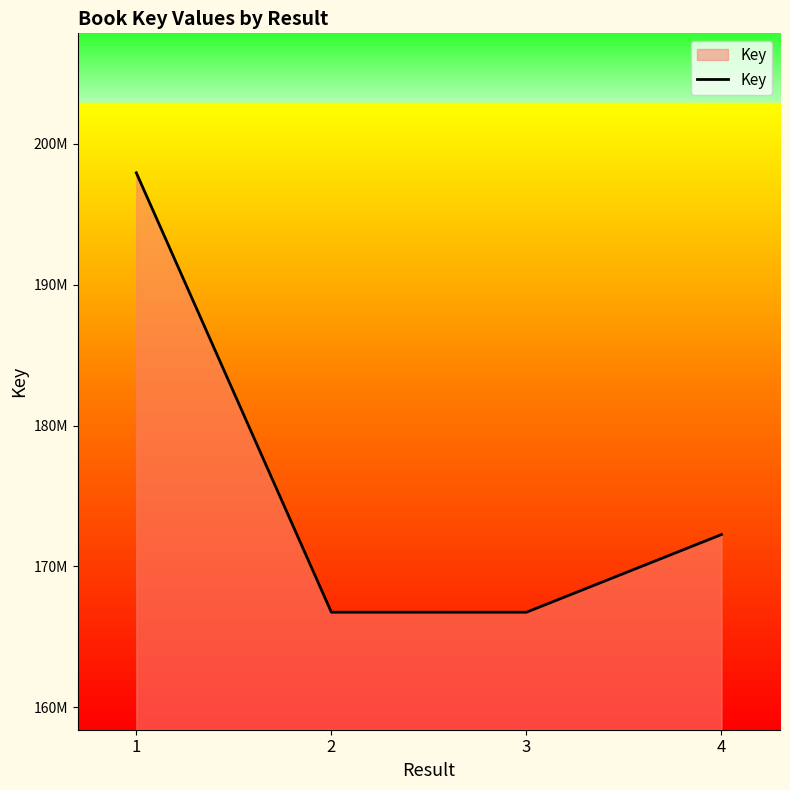

Which label corresponds to the smallest value in the chart?

3